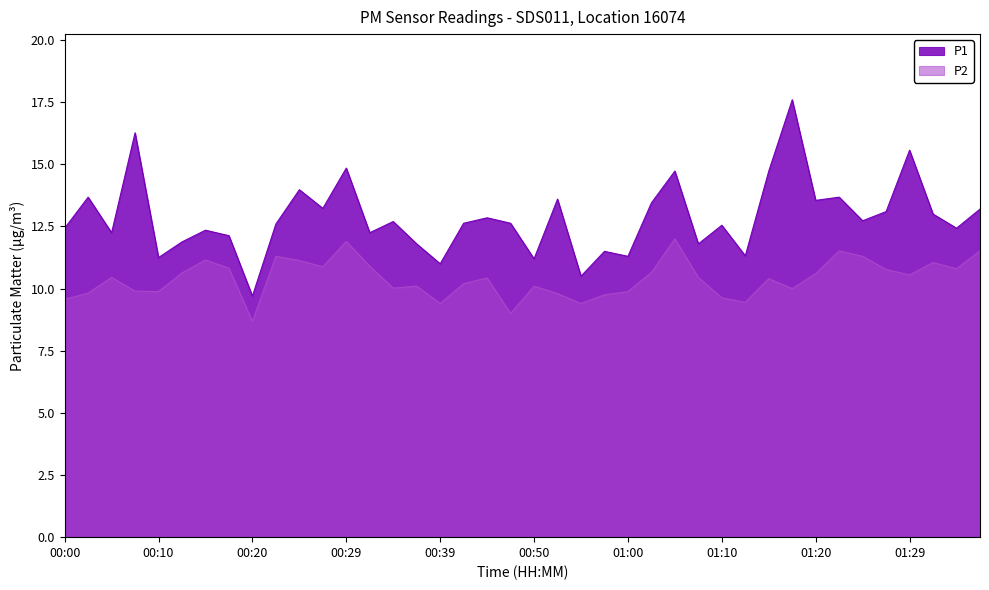

Which series has the largest range (max minus min)?

P1